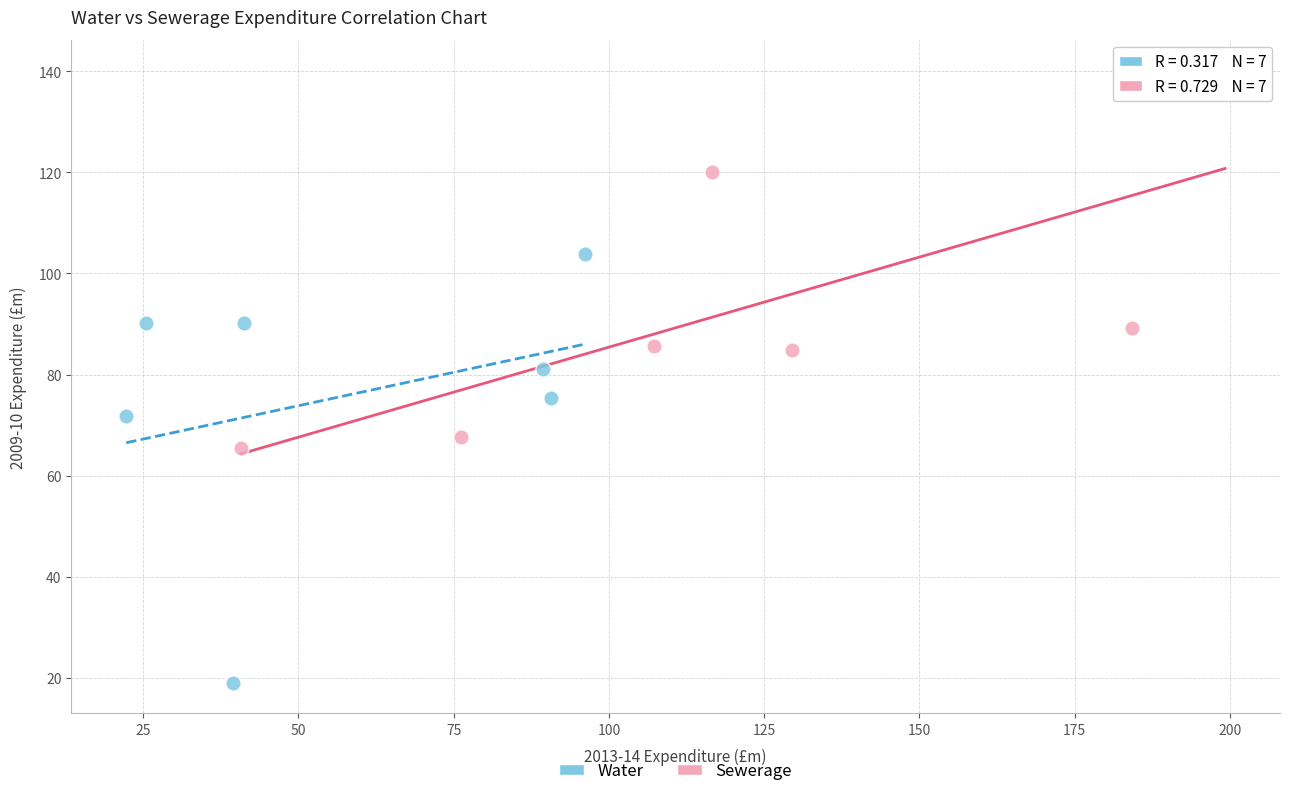

Which series contains the lowest Y value?

Water